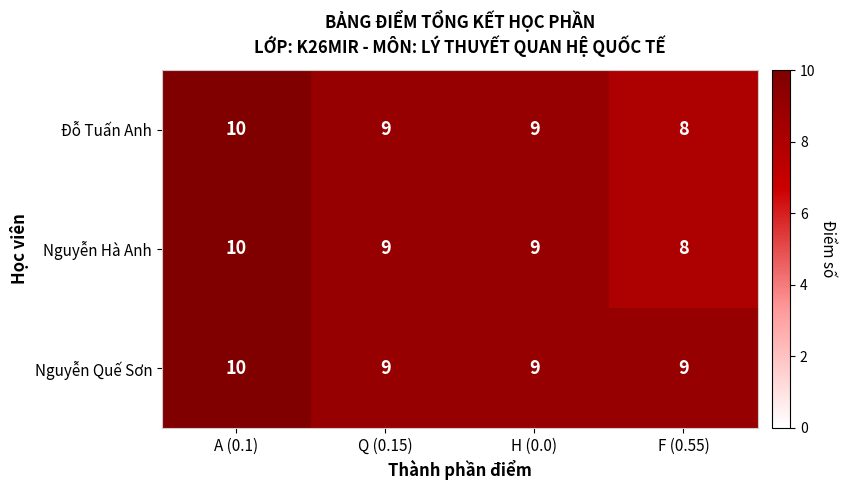

Count the Nguyễn Hà Anh values in the range 9 to 10.

3